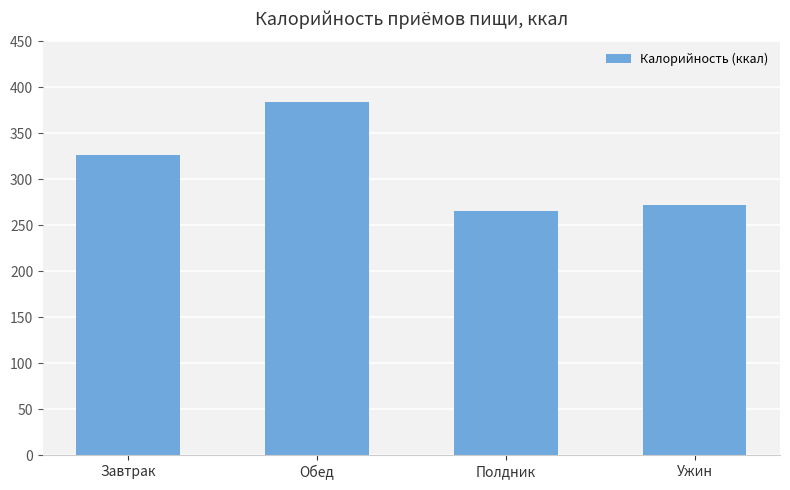

What is the sum of the values at Завтрак and Полдник?

590.9